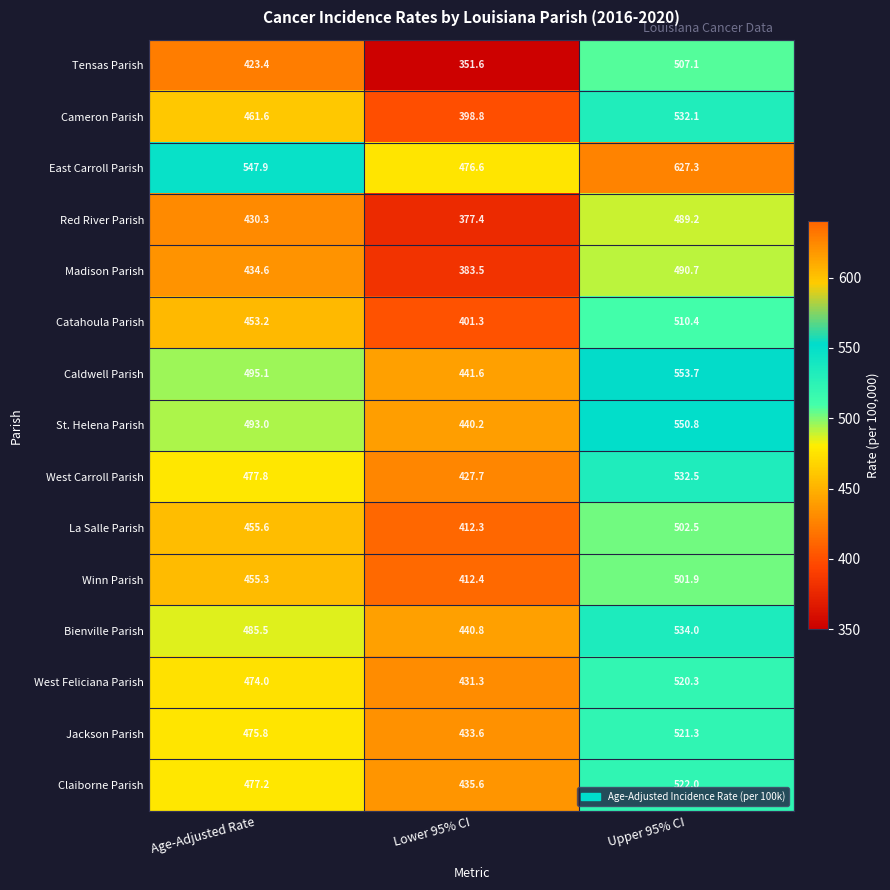

What is the average value of the Red River Parish series?

432.3